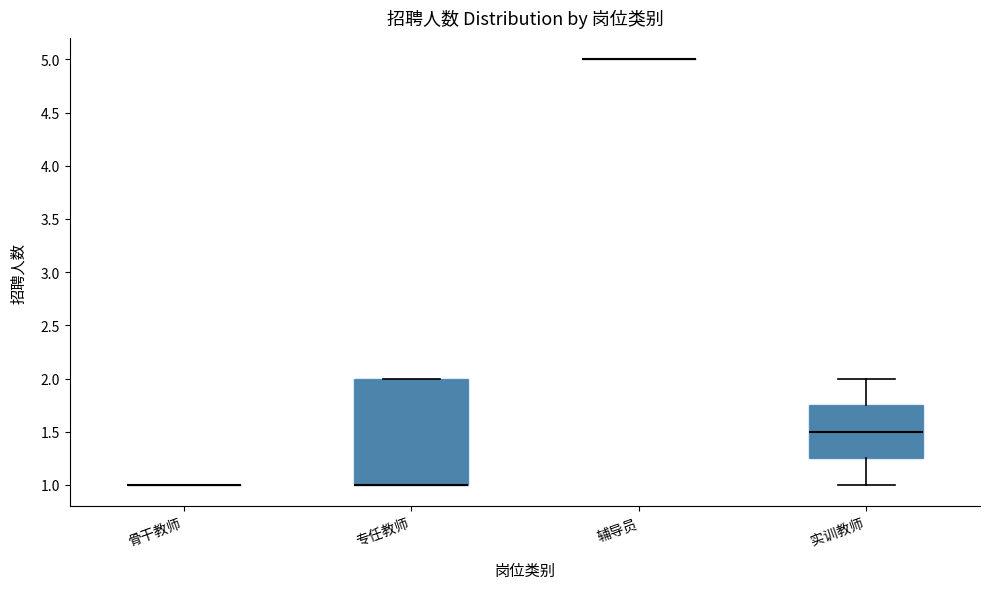

Where is the upper edge of the box for 专任教师 on the y-axis? The values are not printed on the chart, so give them approximately, as read against the axis.

2.00